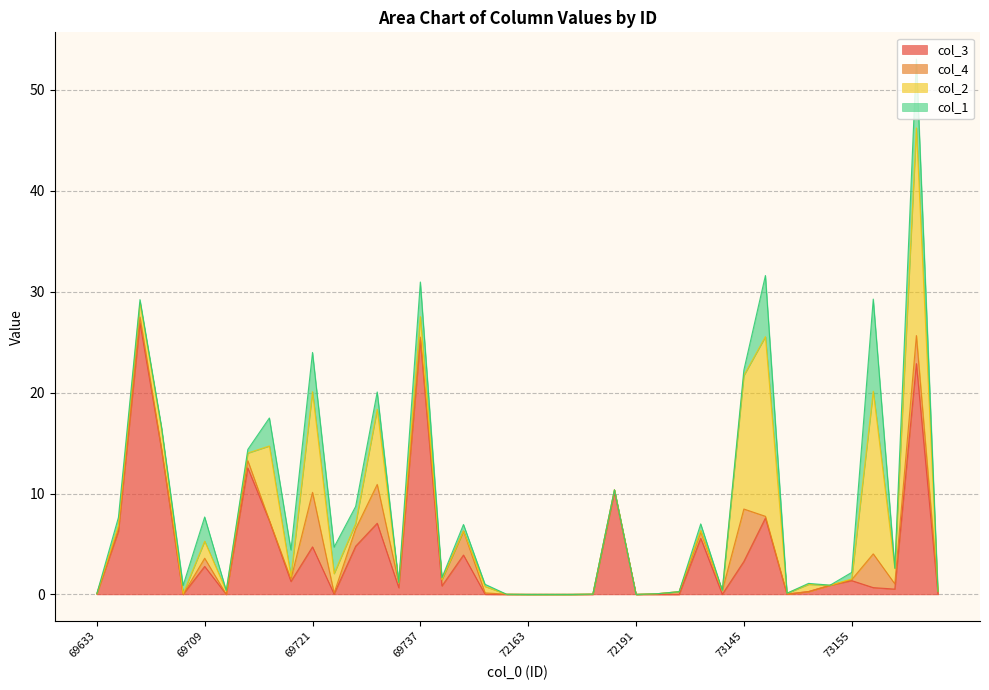

True or false: col_3 and col_2 cross at least once.

True